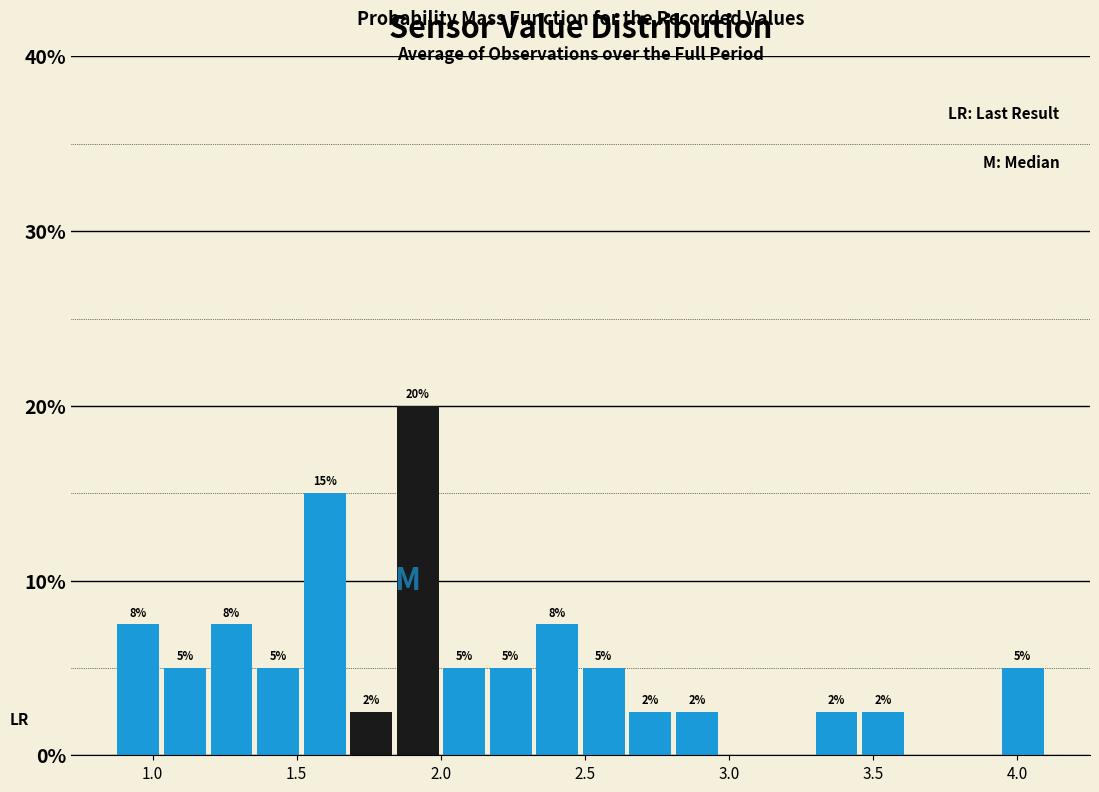

Read against the x-axis, roughly where is the centre of the tallest bar?

1.90